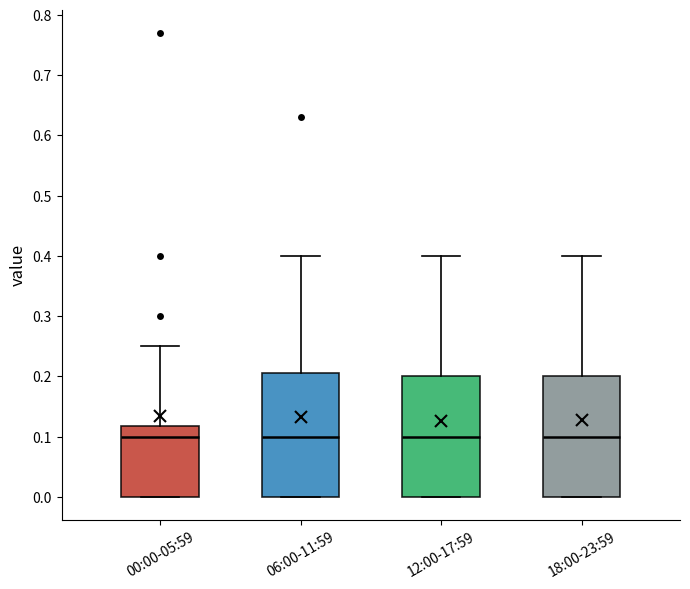

Reading left to right, transcribe this box plot: for each box, give where its median line is, the range the box spans, and where its two whiskers end, as read against the y-axis. The values are not printed on the chart, so give them approximately, as read against the axis.

00:00-05:59: median 0.10, box 0.00 to 0.12, whiskers 0.00 to 0.25
06:00-11:59: median 0.10, box 0.00 to 0.21, whiskers 0.00 to 0.40
12:00-17:59: median 0.10, box 0.00 to 0.20, whiskers 0.00 to 0.40
18:00-23:59: median 0.10, box 0.00 to 0.20, whiskers 0.00 to 0.40